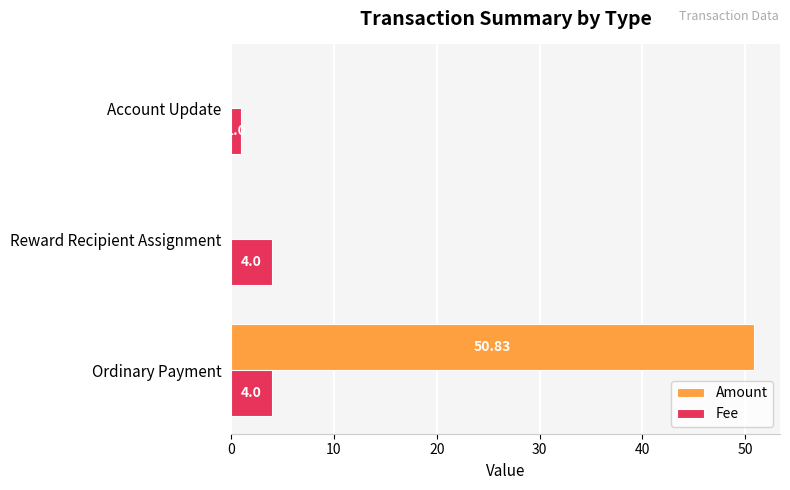

What is the sum of all Amount values?

50.8